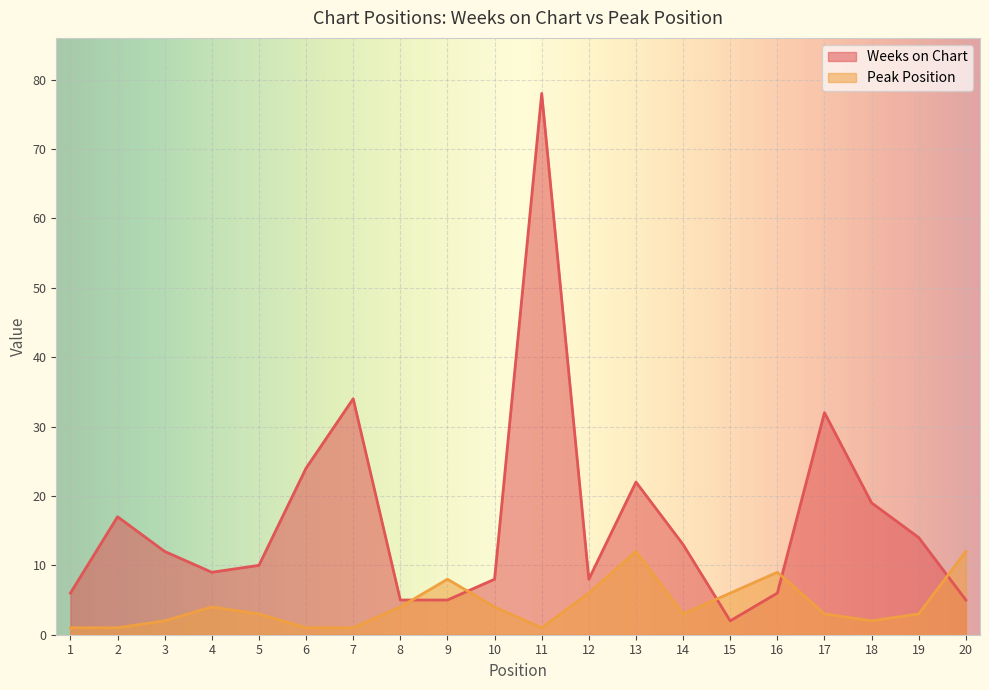

At which category does Weeks on Chart reach its first local valley?

4